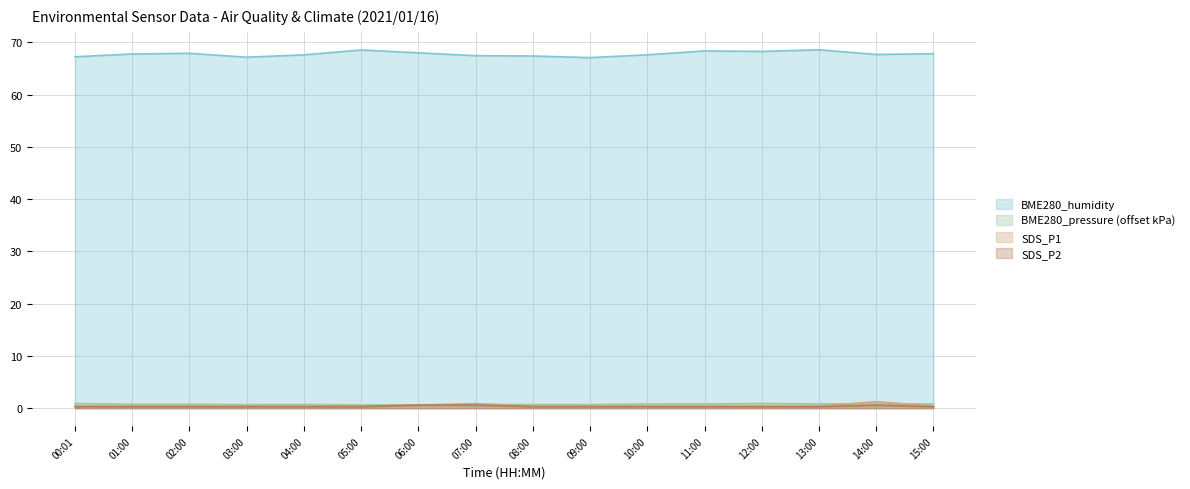

The value of SDS_P1 at 12:00 is 0.4. True or false?

True